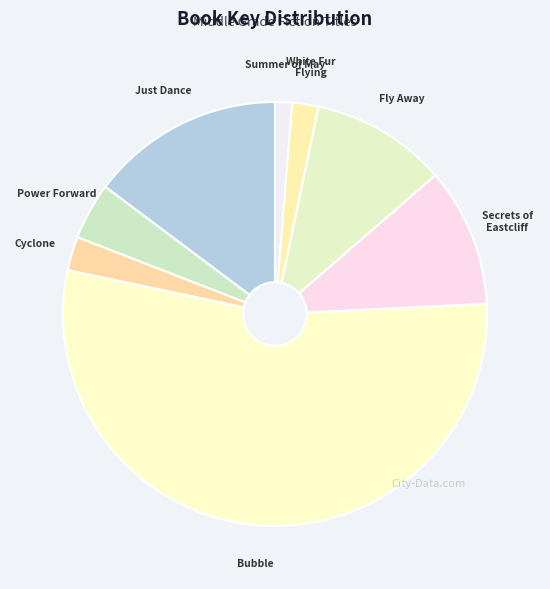

Count the number of slices in the pie.

8